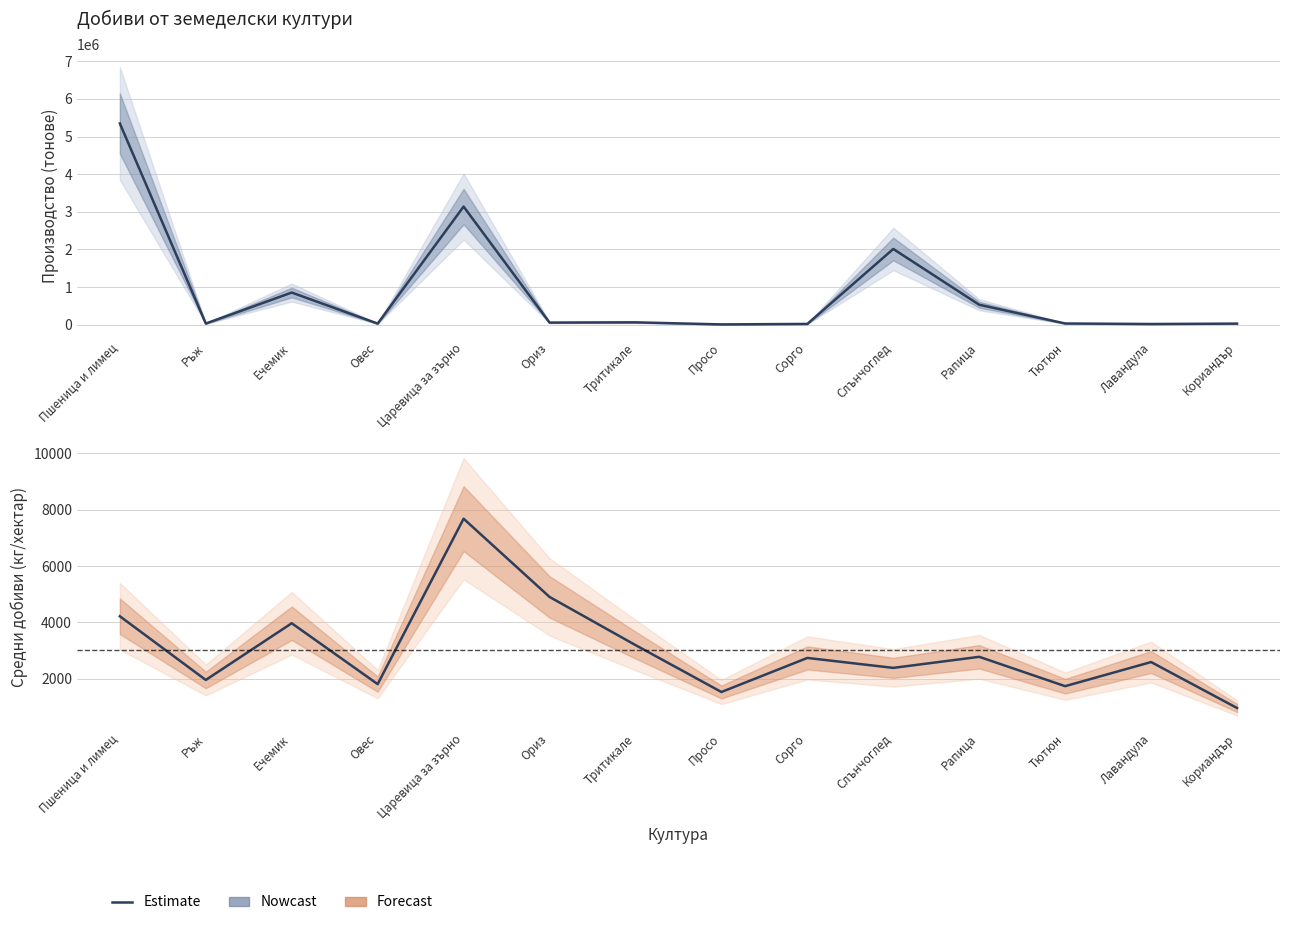

The chart shows a value of 4107 at Слънчоглед. True or false?

False